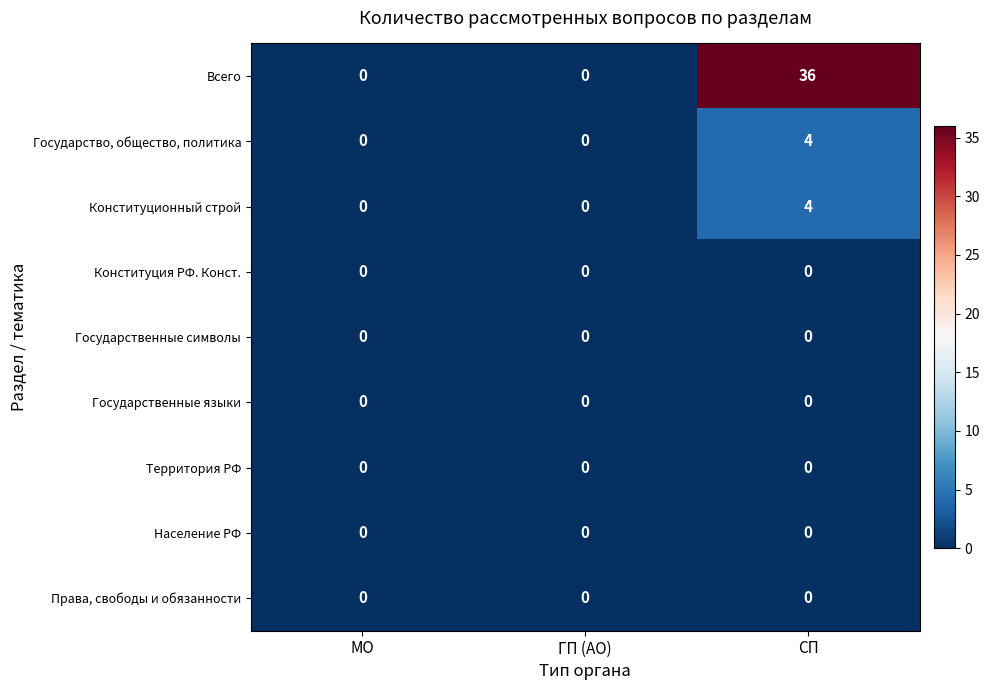

What is the greatest value displayed?

36